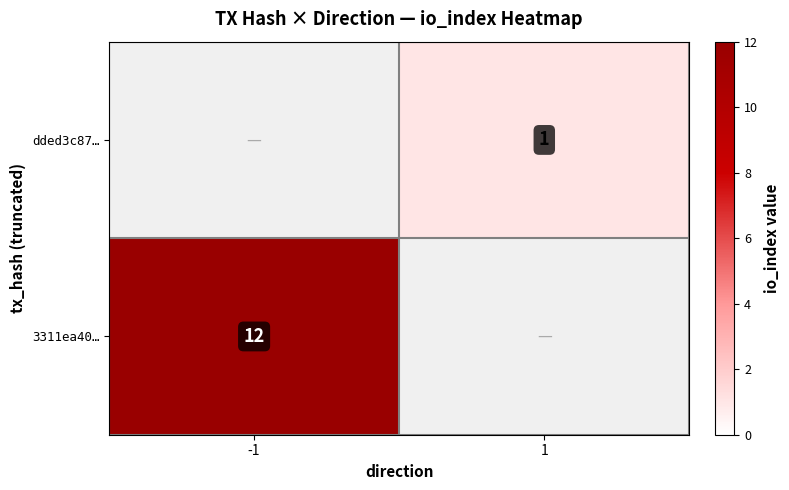

True or false: dded3c87… has a value of 1 at 1.

True